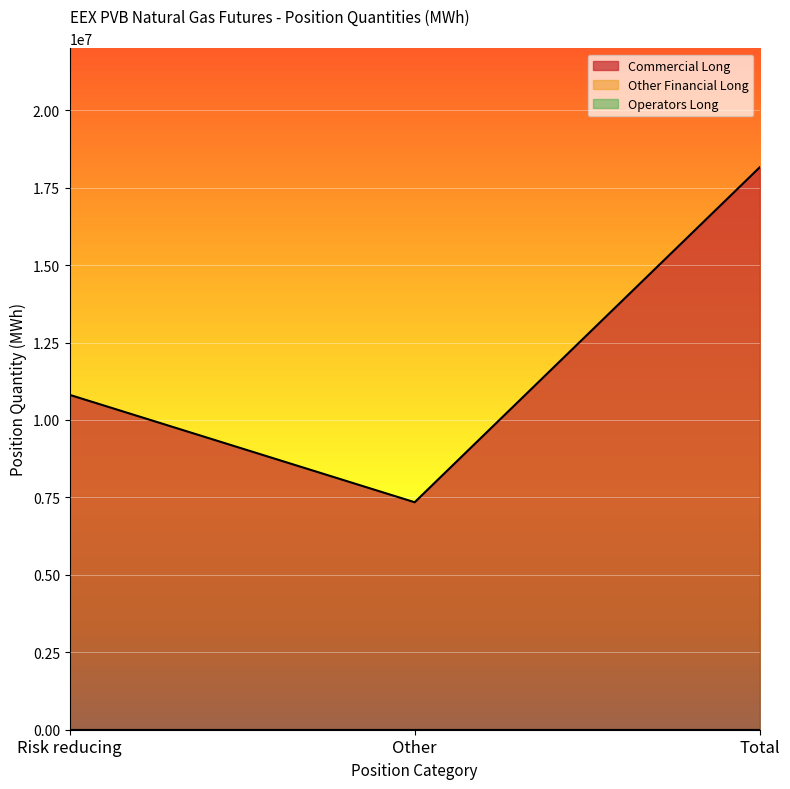

How many values in the Commercial Long series are below 10811880?

1